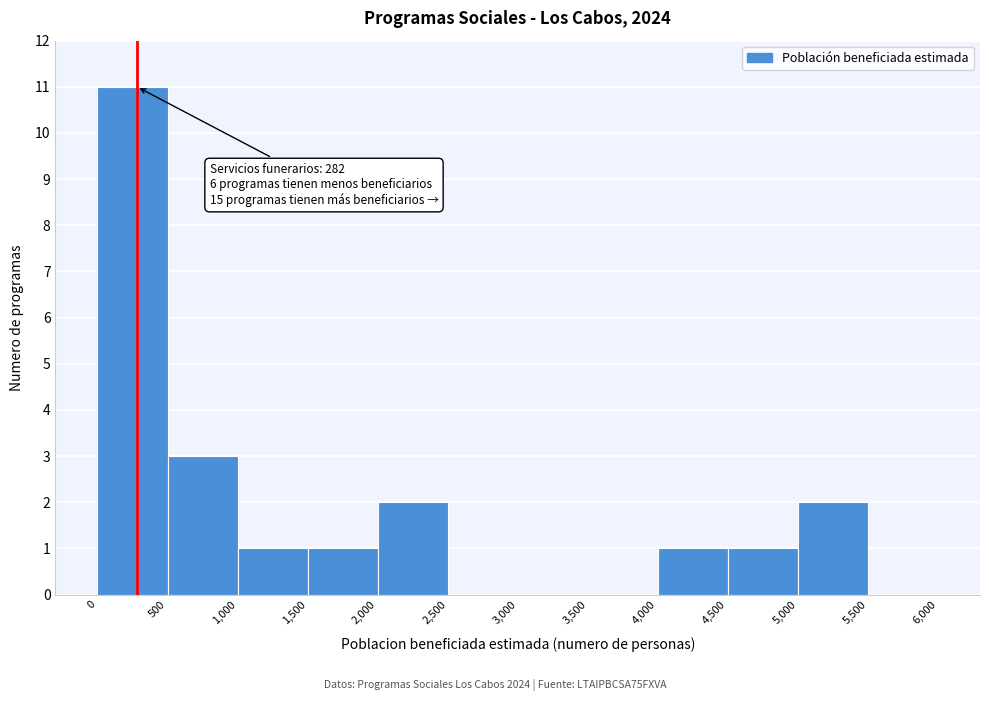

Which range on the x-axis has the tallest bar?

0 to 500